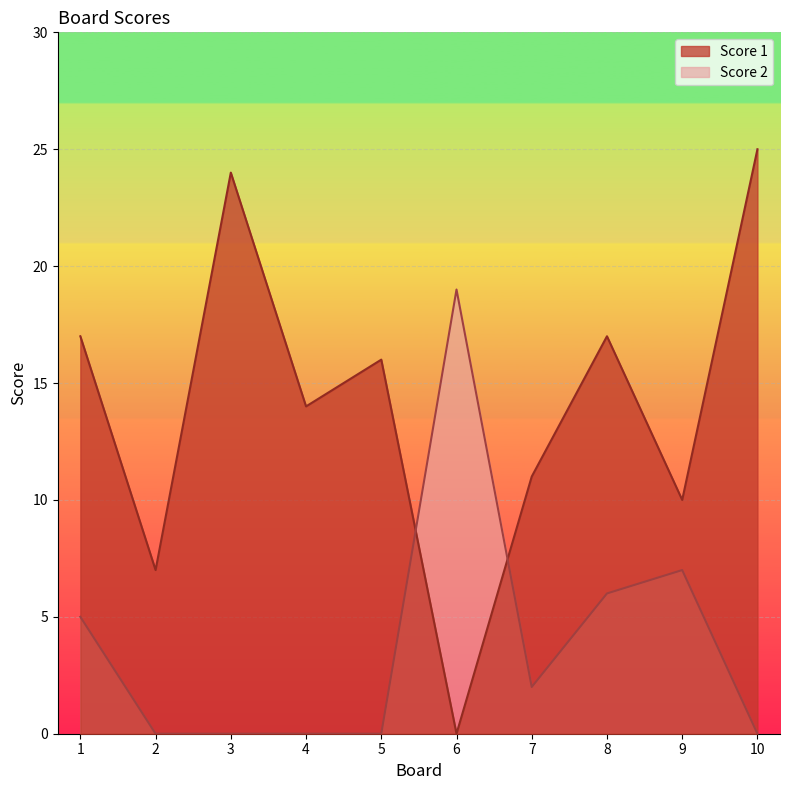

Where do Score 2 and Score 1 first cross each other?

5 and 6